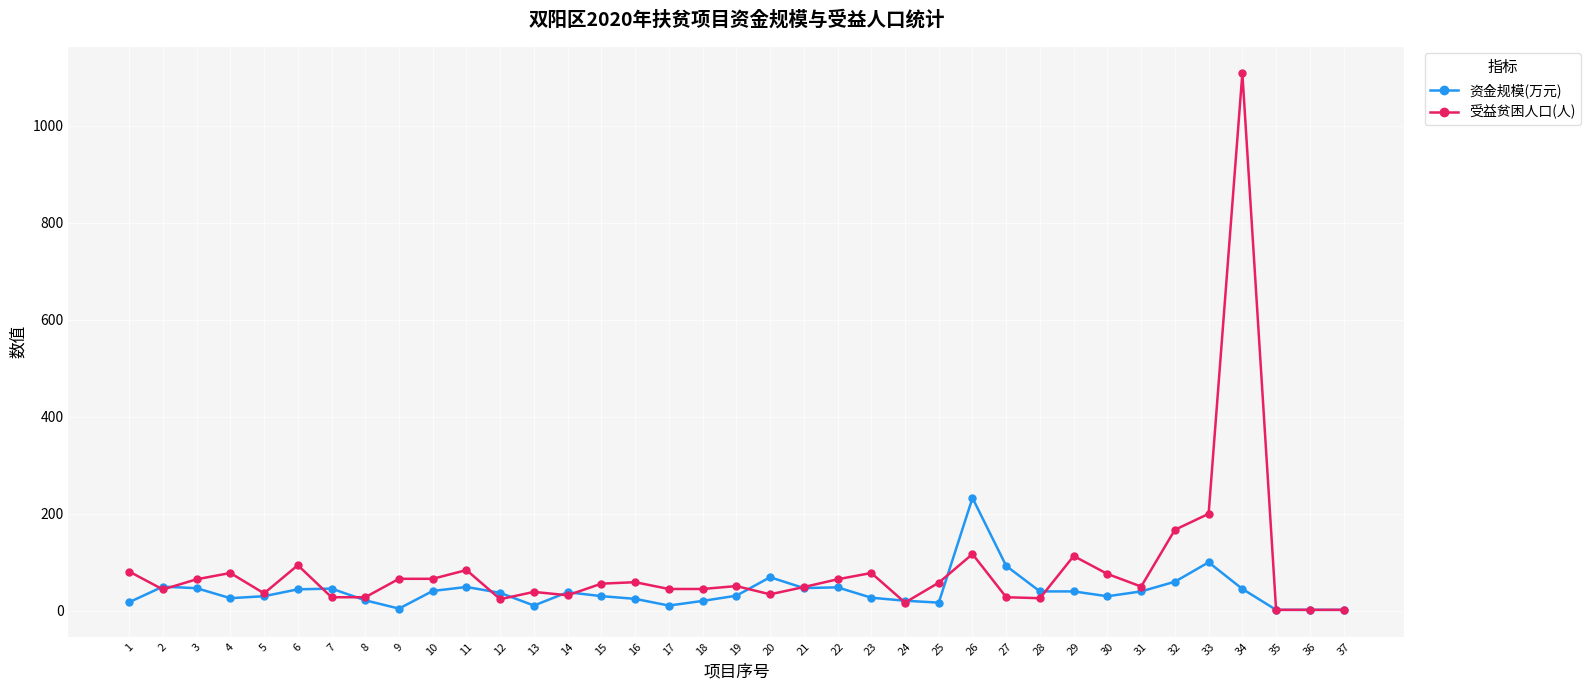

Is it true that 受益贫困人口(人) equals 26.0 at 28?

True